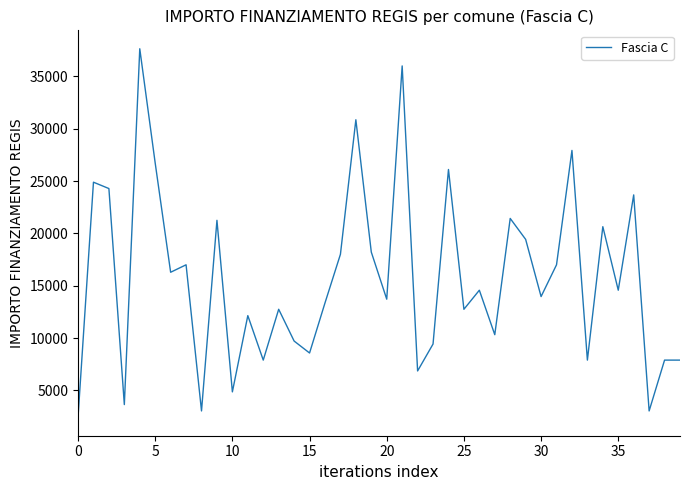

What is the smallest value displayed?

2428